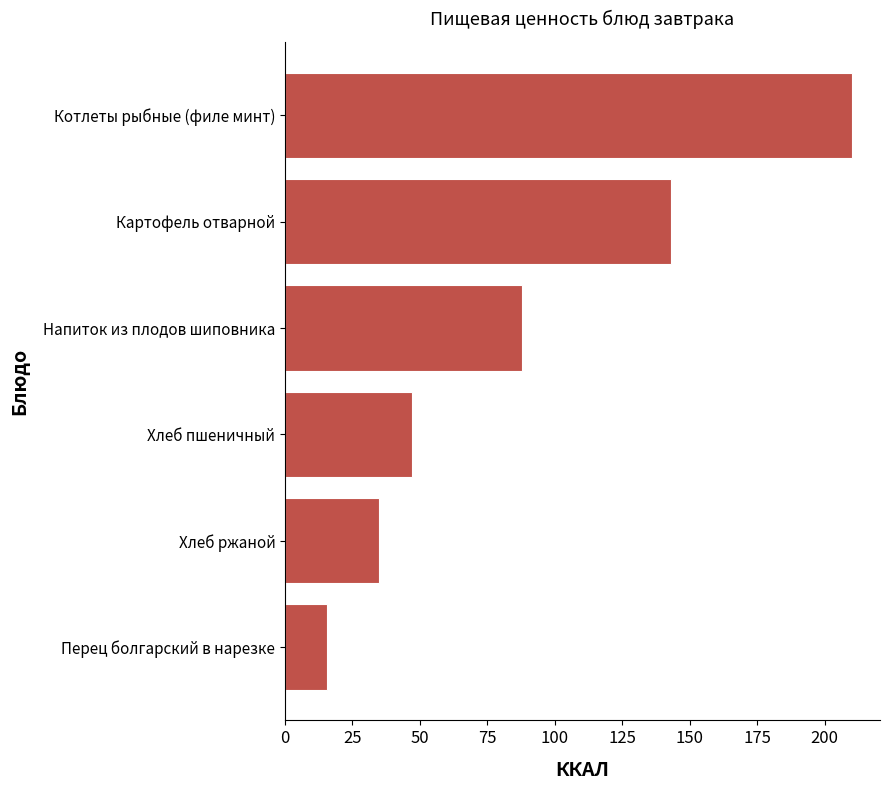

What is the ratio of the value at Картофель отварной to the value at Хлеб ржаной?

4.1